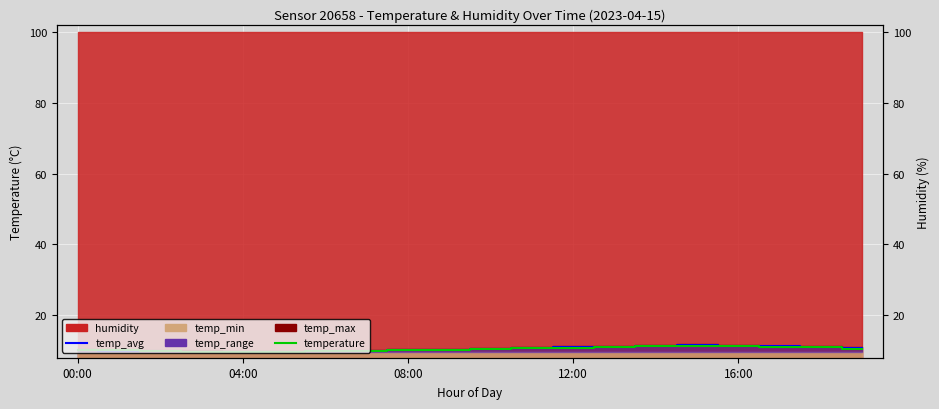

Which category has the highest value in the temperature series?

15